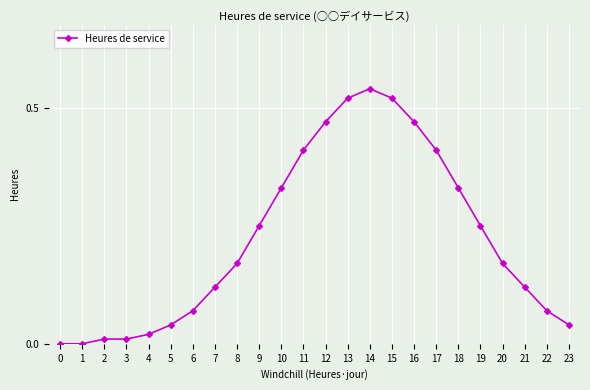

The chart shows a value of 0.0 at 5. True or false?

True